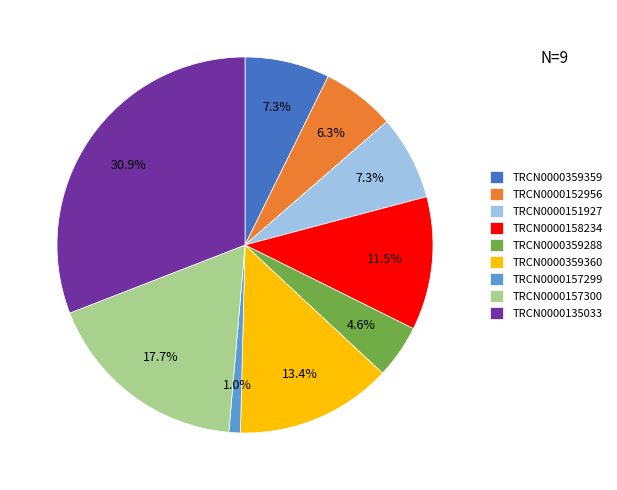

Which slice is the smallest?

TRCN0000157299